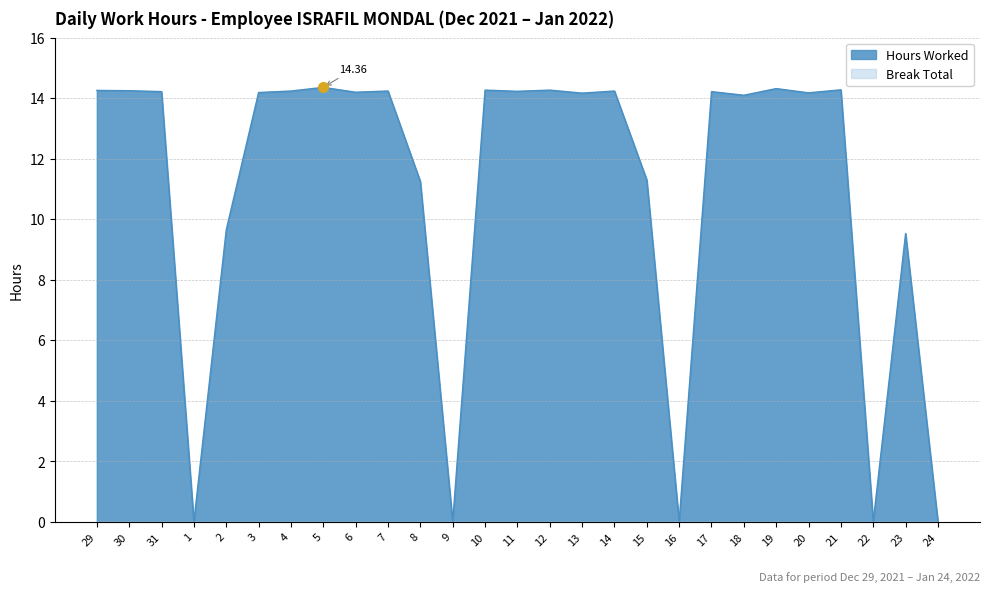

How many values are below 14?

9